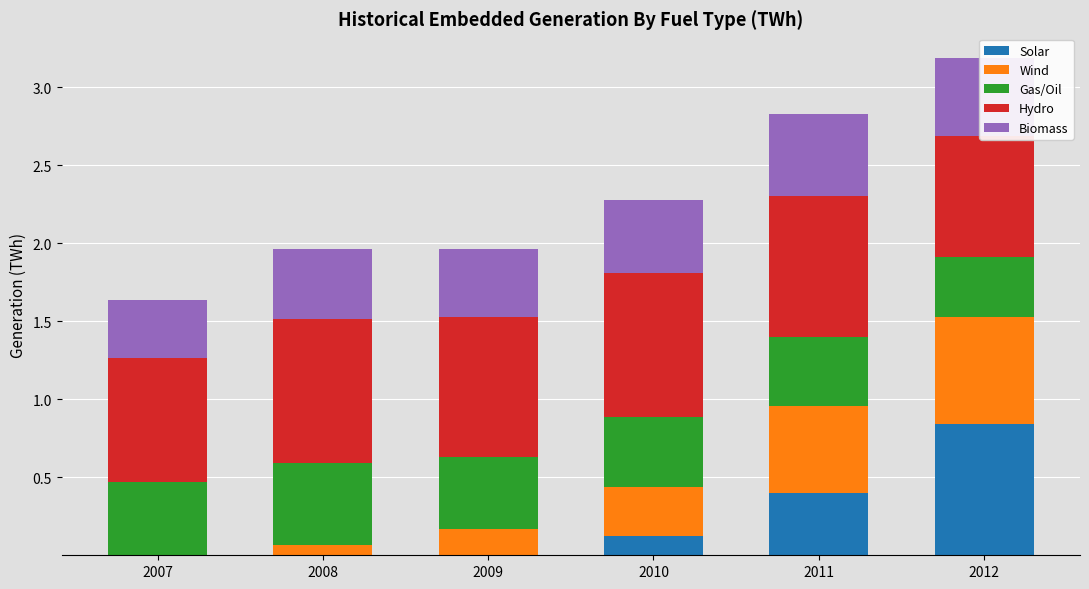

What is the spread (max minus min) of values at 2008?

0.9